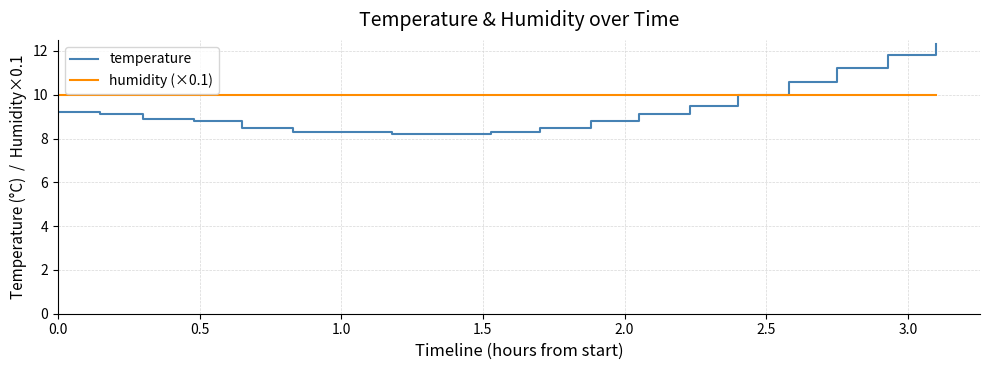

Which series has the largest total across all categories?

humidity (×0.1)